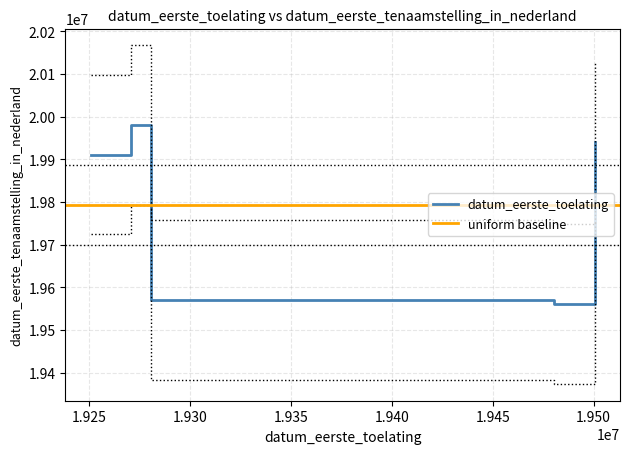

What is the minimum value for datum_eerste_toelating?

19560720